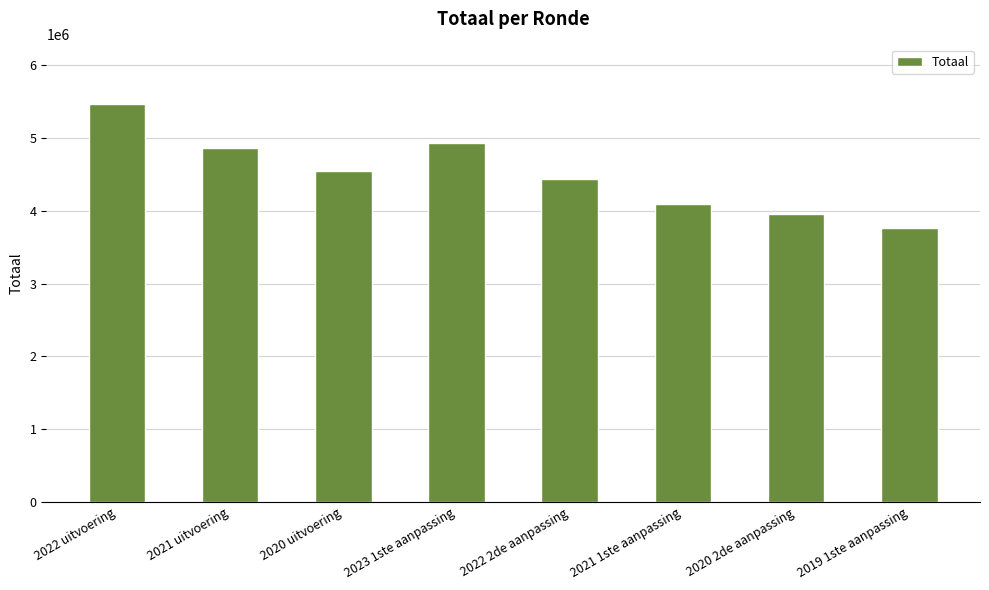

What is the difference between the values at 2022 uitvoering and 2022 2de aanpassing?

1023415